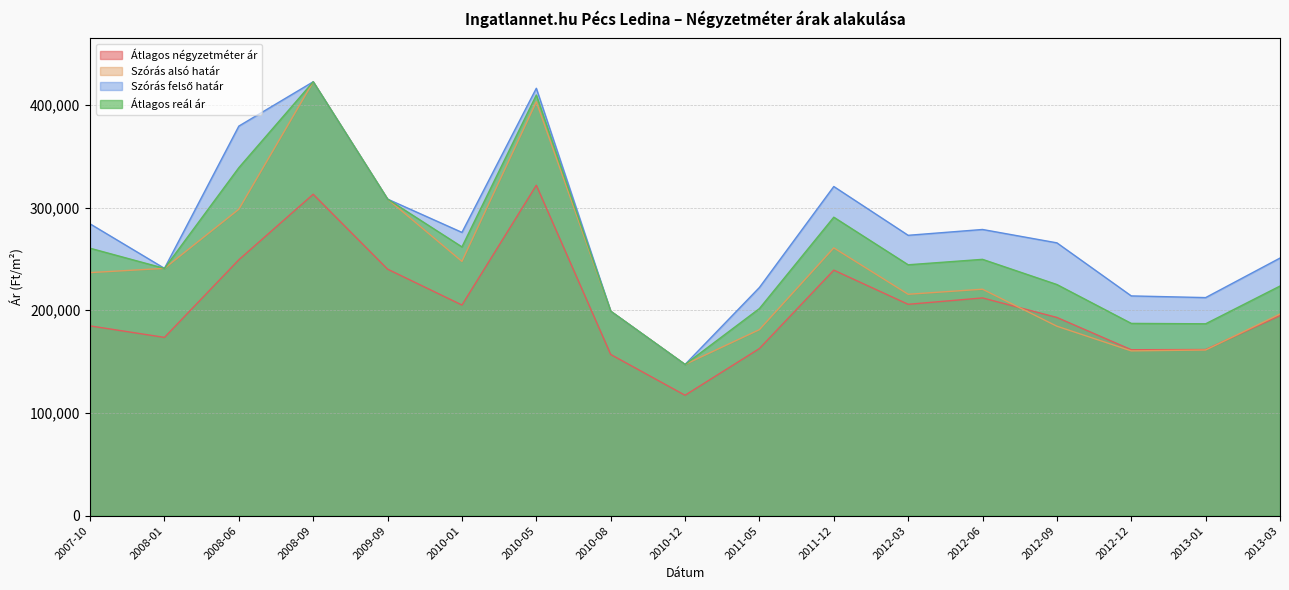

Reading left to right, extract all data points from this chart.

Átlagos négyzetméter ár: 184781	173594	249180	312977	240050	205111	321742	156992	117251	162744	239075	205811	212022	193019	161576	161749	194838
Szórás alsó határ: 236669	240800	298372	422490	308248	247590	402996	199109	147229	181134	260753	215587	220504	184462	160448	161312	196346
Szórás felső határ: 284131	240800	379330	422490	308248	275834	416168	199109	147229	222194	320515	272993	278670	265662	213982	212344	250832
Átlagos reál ár: 260400	240800	338851	422490	308248	261712	409582	199109	147229	201664	290634	244290	249587	225062	187215	186828	223589